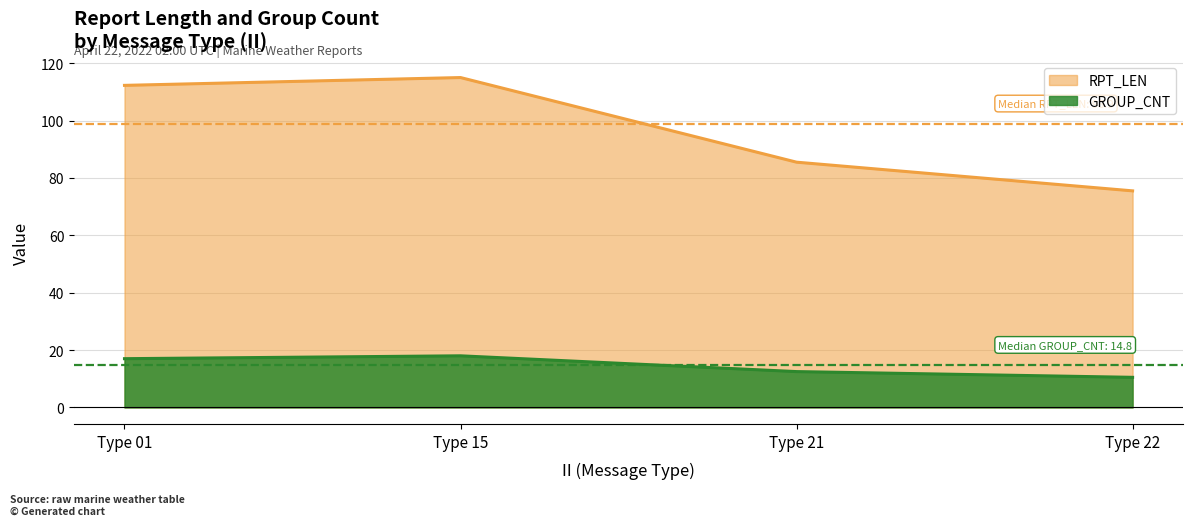

True or false: RPT_LEN and GROUP_CNT cross at least once.

False